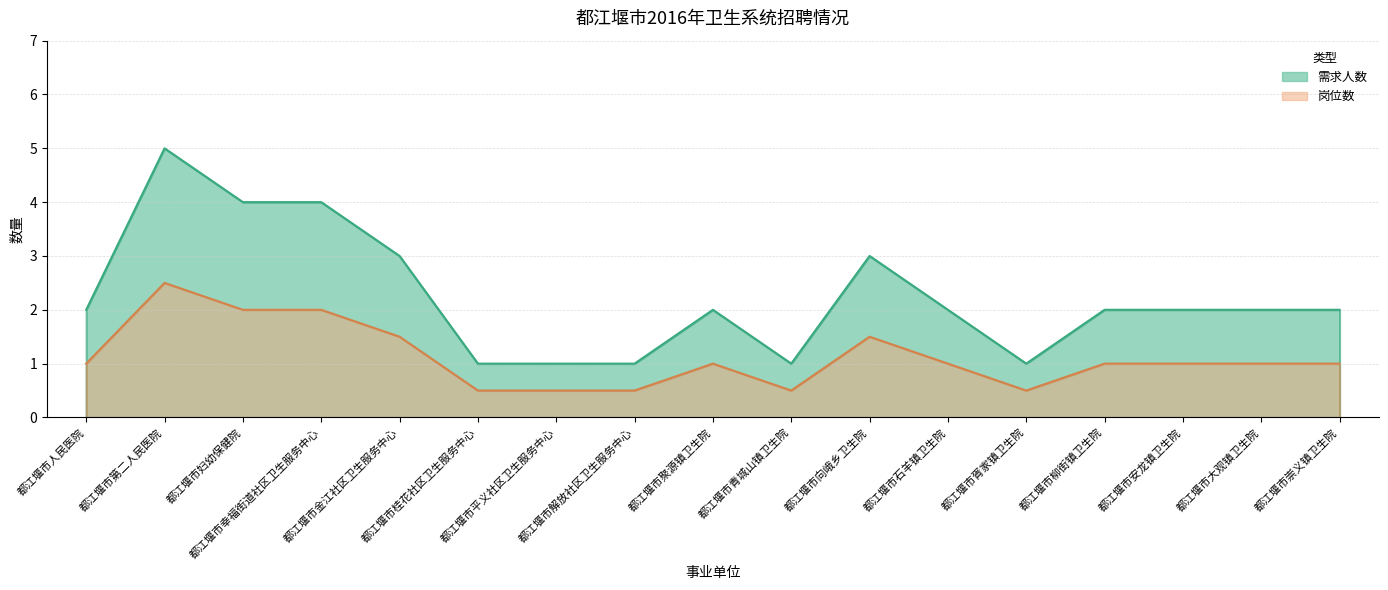

What is the total value across all series at 都江堰市第二人民医院?

7.5